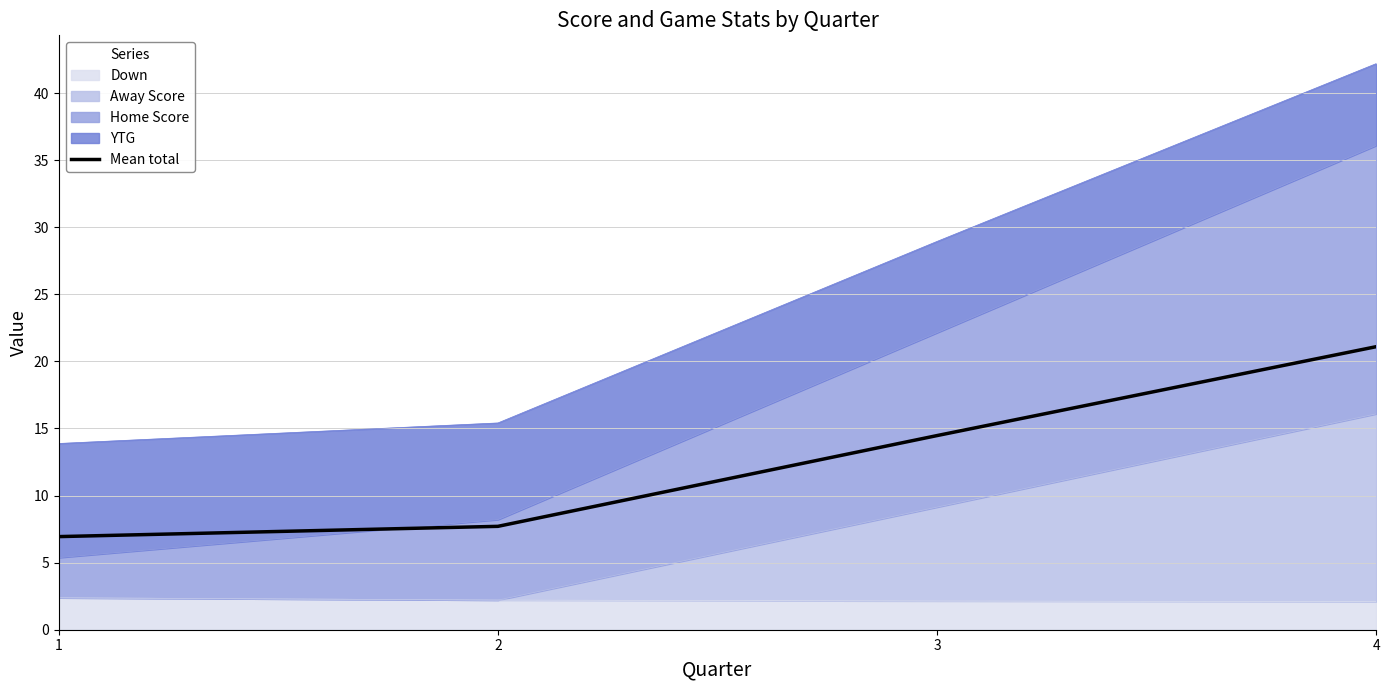

Reading right to left, list all the values displayed in this chart.

4=21.1	3=14.5	2=7.7	1=6.9